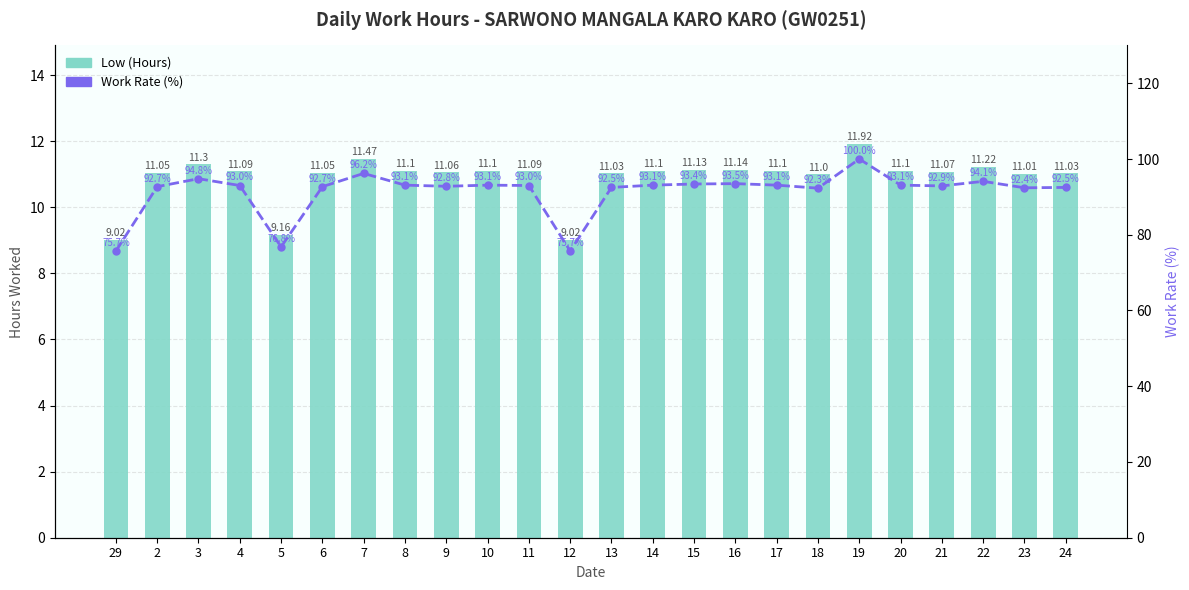

At which label does Low (Hours) first exceed 11?

2